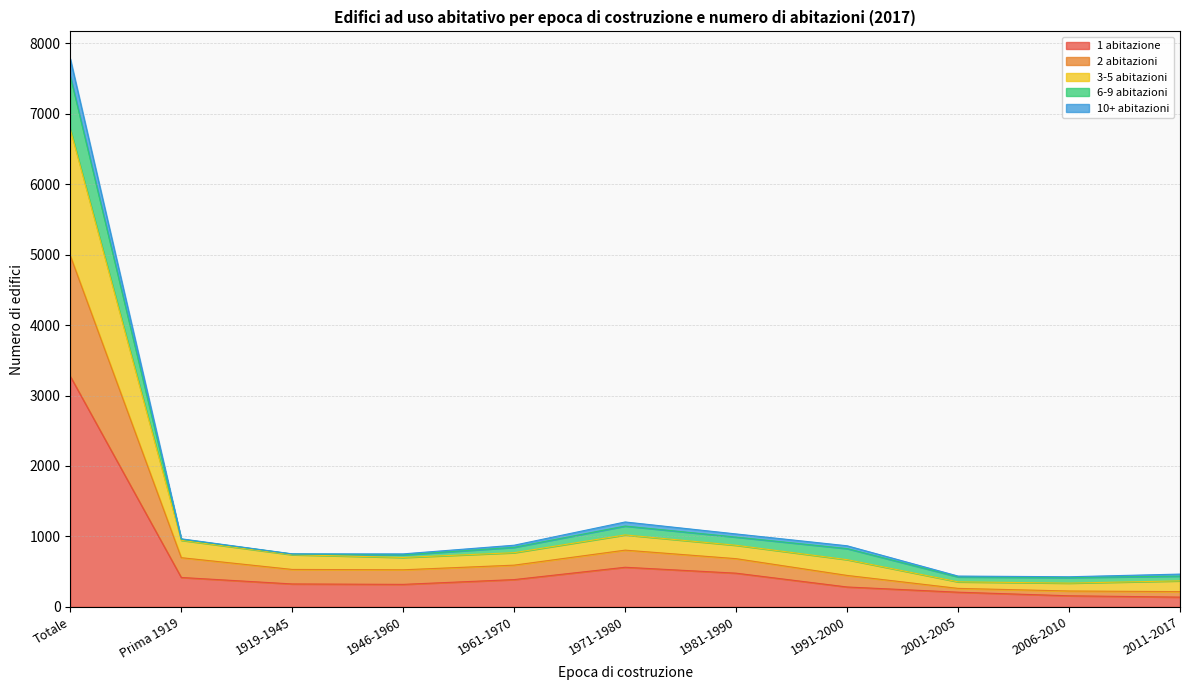

Is it true that 1 abitazione equals 562 at 1971-1980?

True